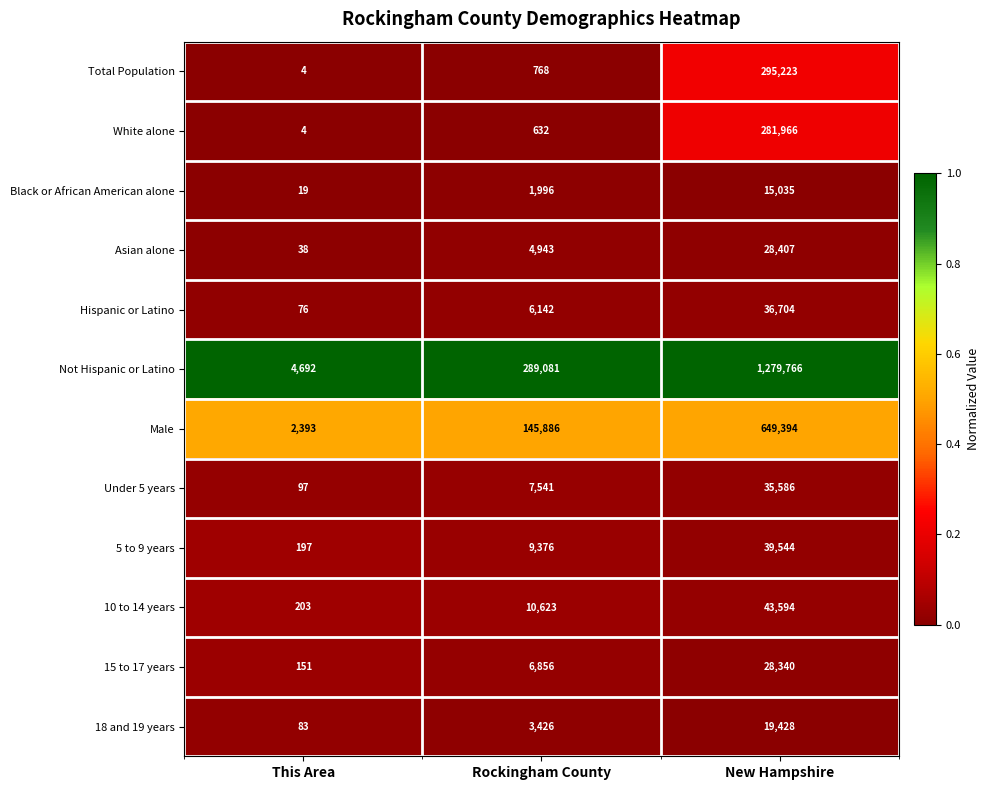

Which label corresponds to the smallest value in the chart?

This Area